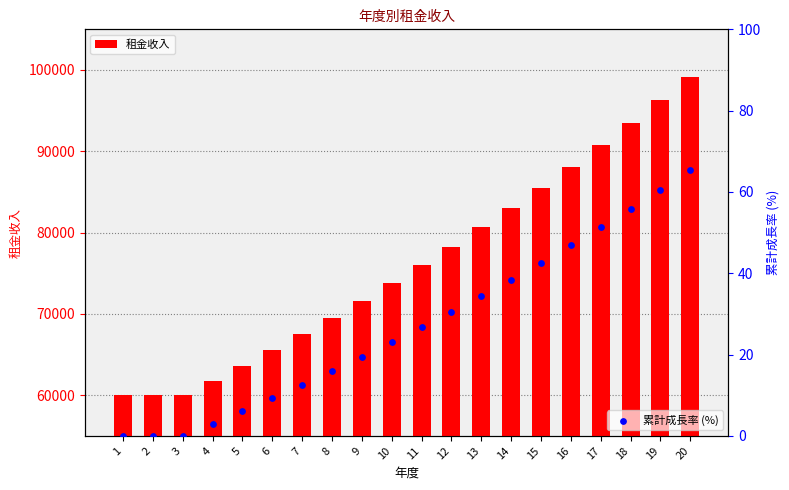

Which series has the widest spread of Y values?

租金收入